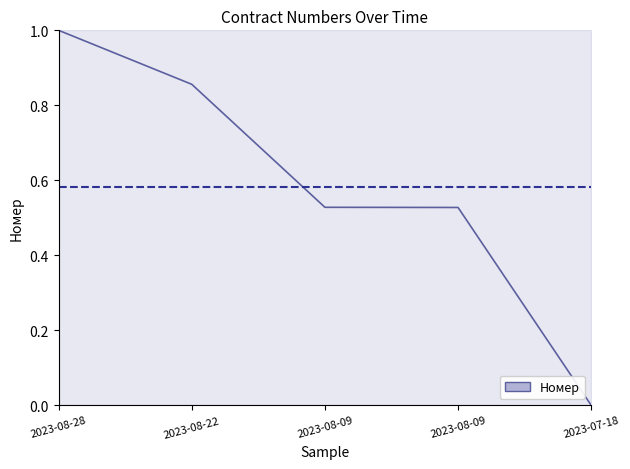

Between 2023-08-22 and 2023-08-09, which is larger?

2023-08-22